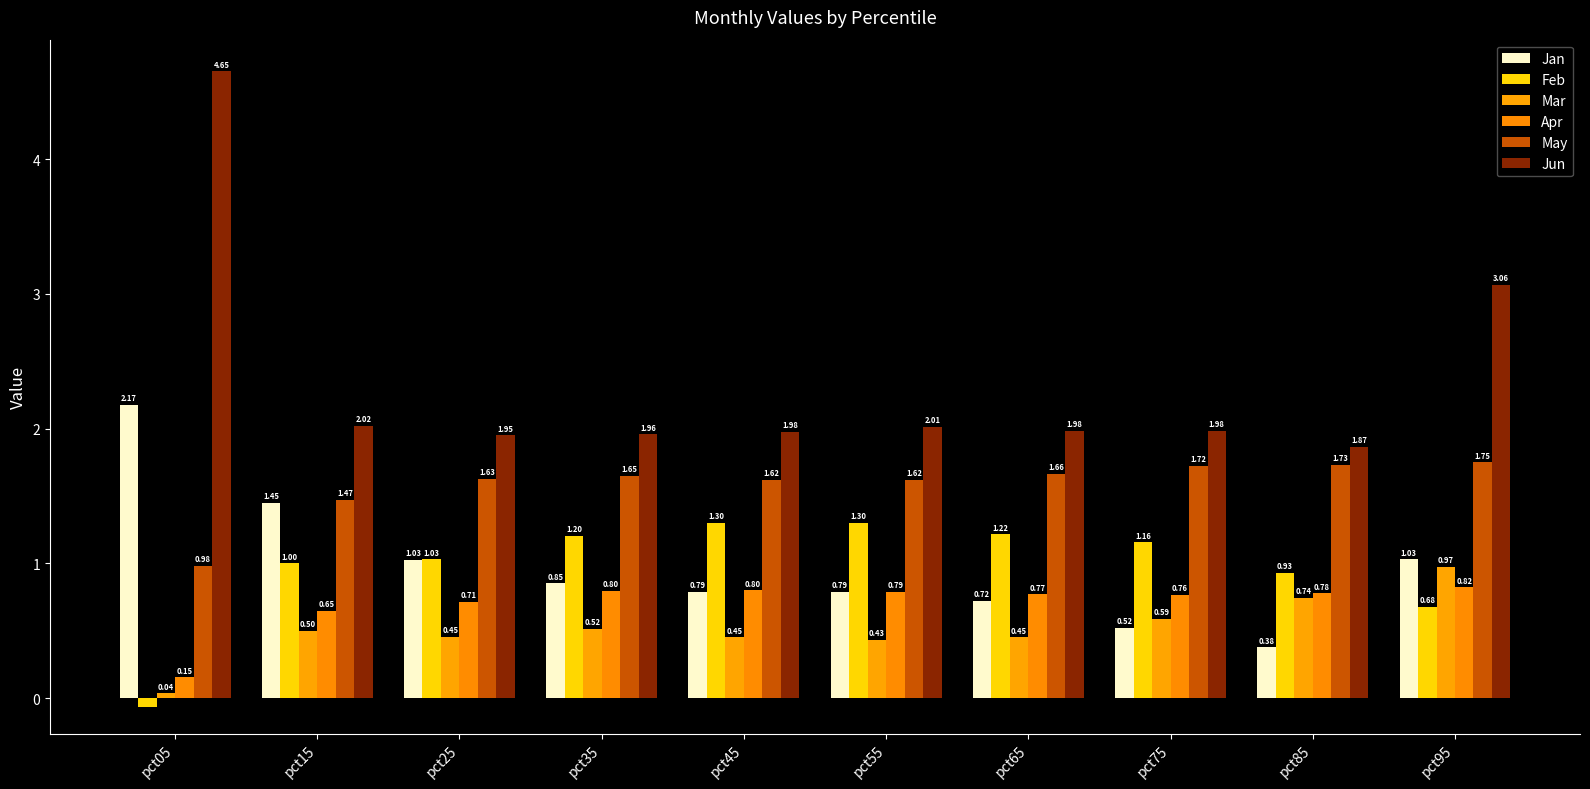

Which label corresponds to the smallest value in the chart?

pct05